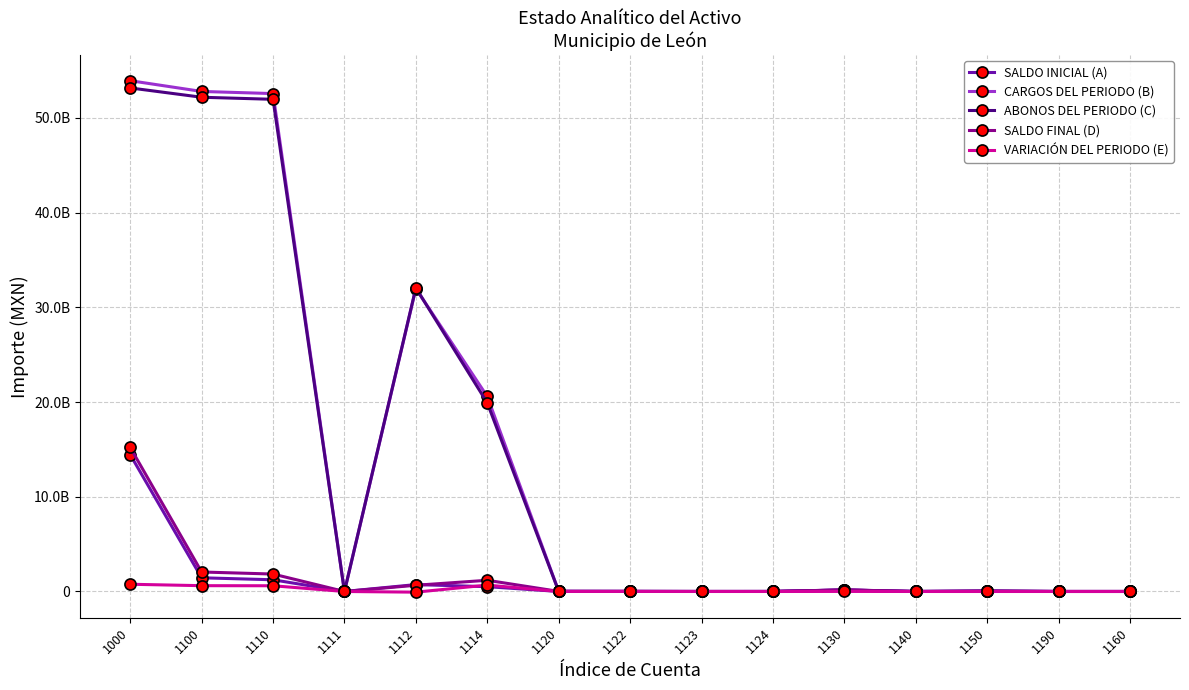

Is it true that SALDO INICIAL (A) equals 61932623.1 at 1150?

False